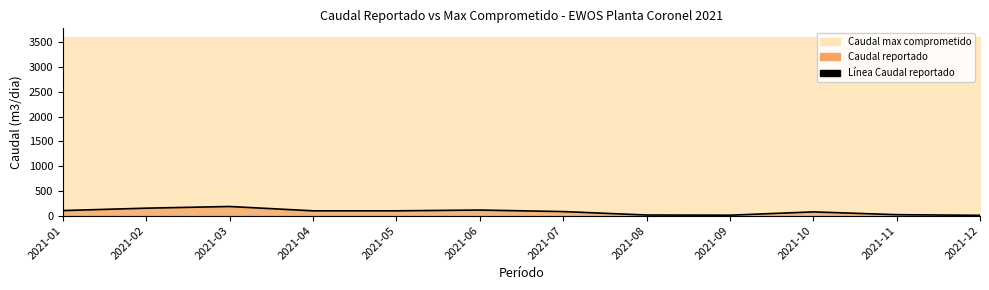

Reading left to right, list all the values displayed in this chart.

102.8	151.2	184.9	97.6	97.6	113.2	82.3	13.0	9.5	76.0	19.9	6.9